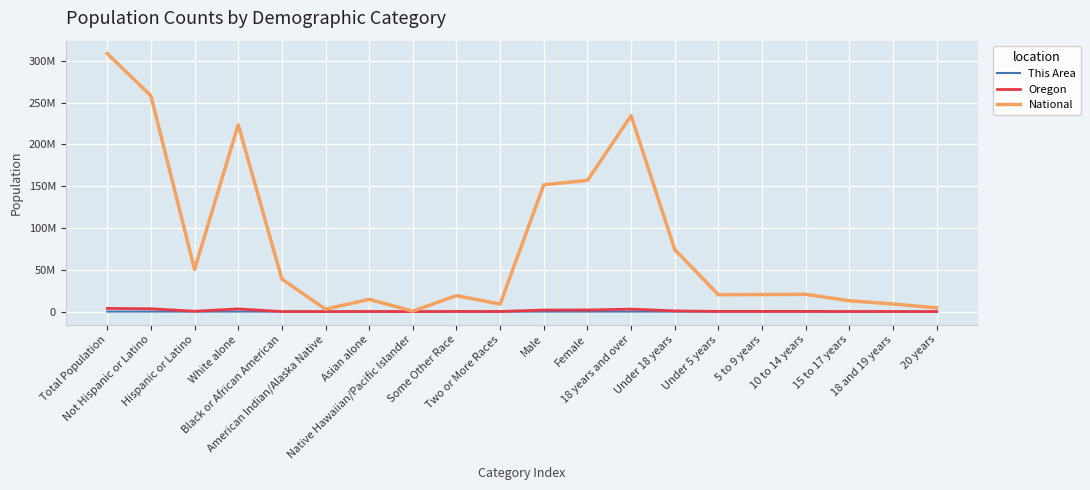

Where is This Area nearest to the value 15459?

Female